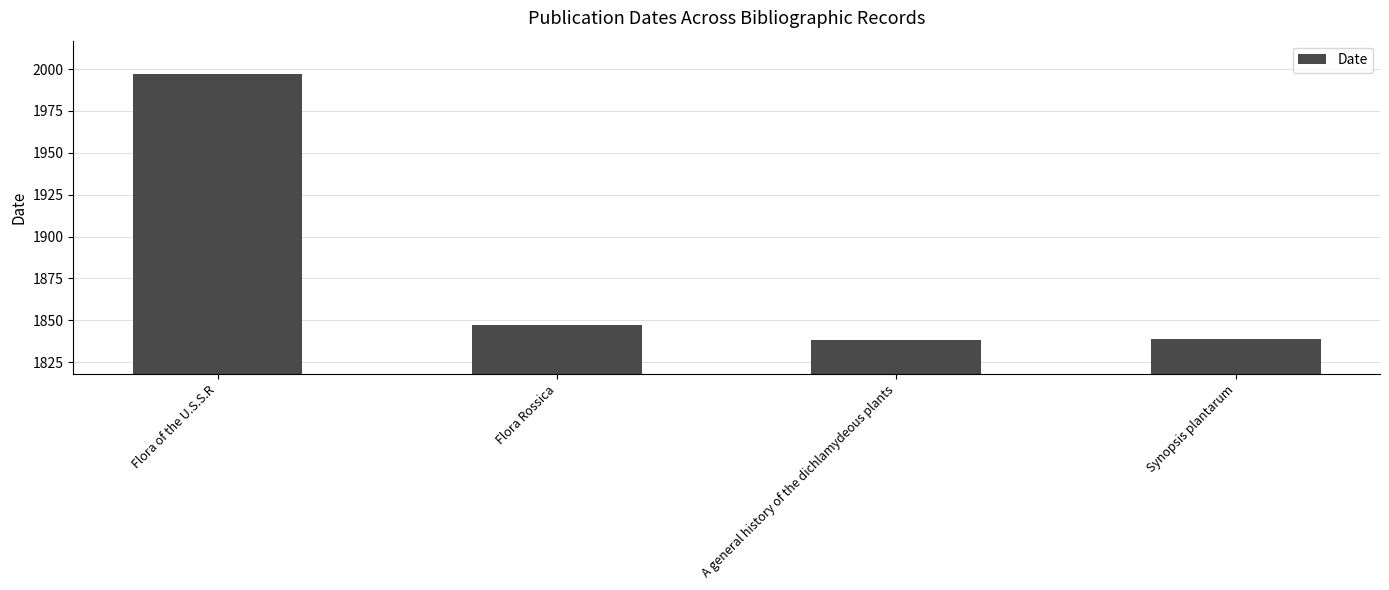

What is the greatest value displayed?

1997